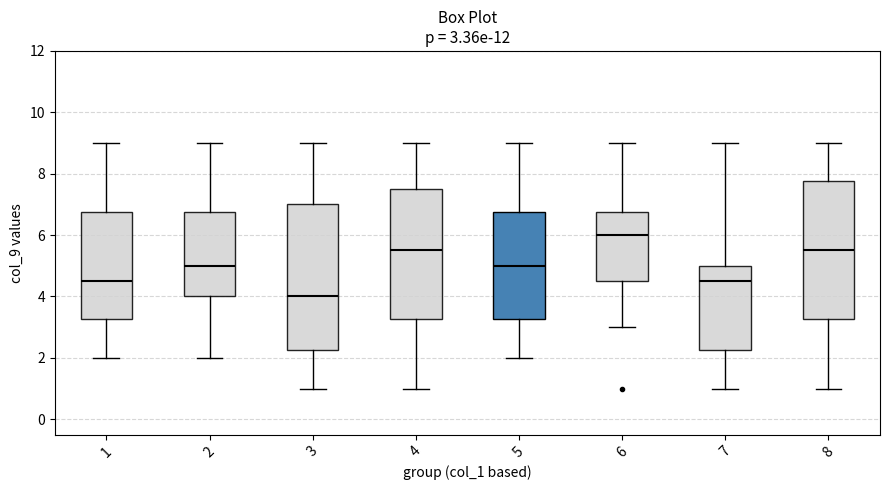

Which box is the tallest, from its lower edge to its upper edge?

3